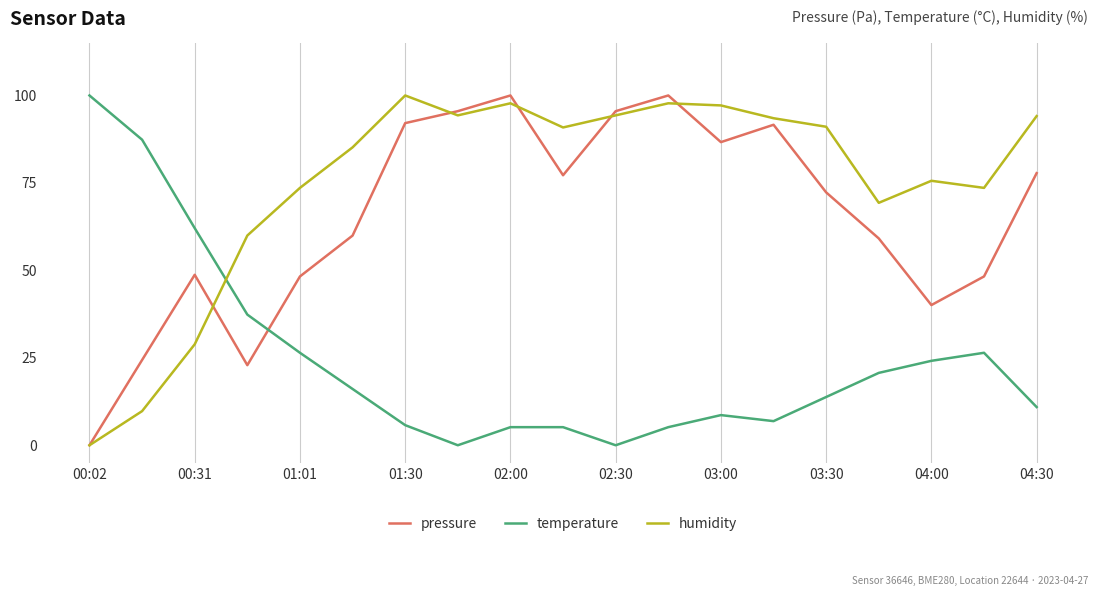

What is the sum of all humidity values?

1426.6